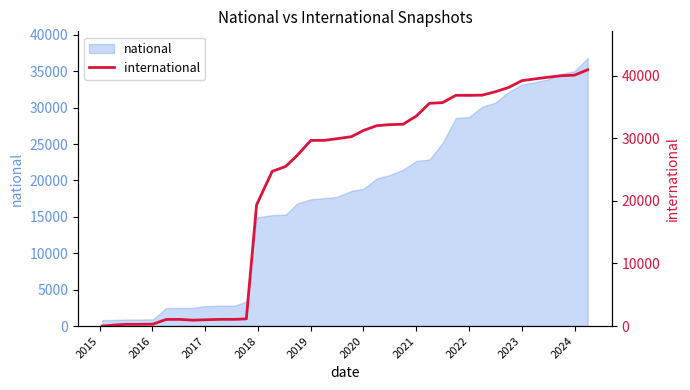

How many values are below 30268?

19